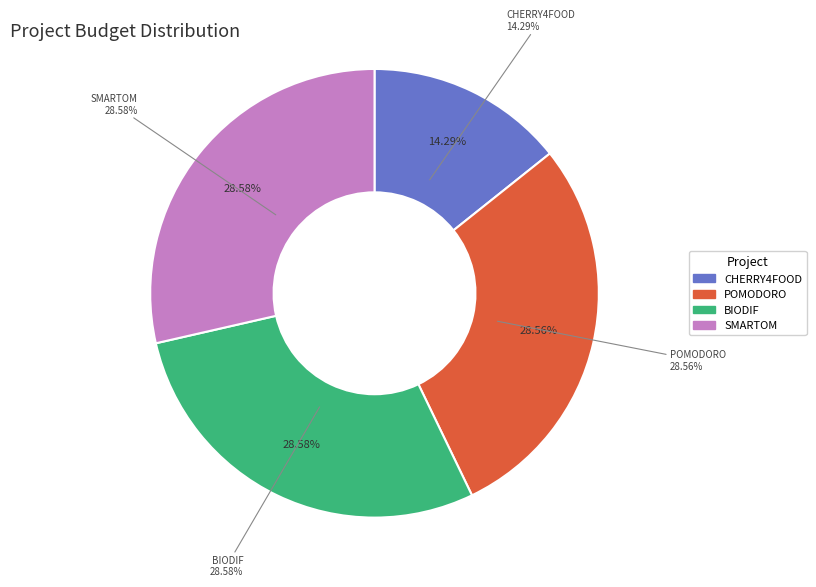

To the nearest percent, what is the combined percentage of POMODORO and SMARTOM?

57%